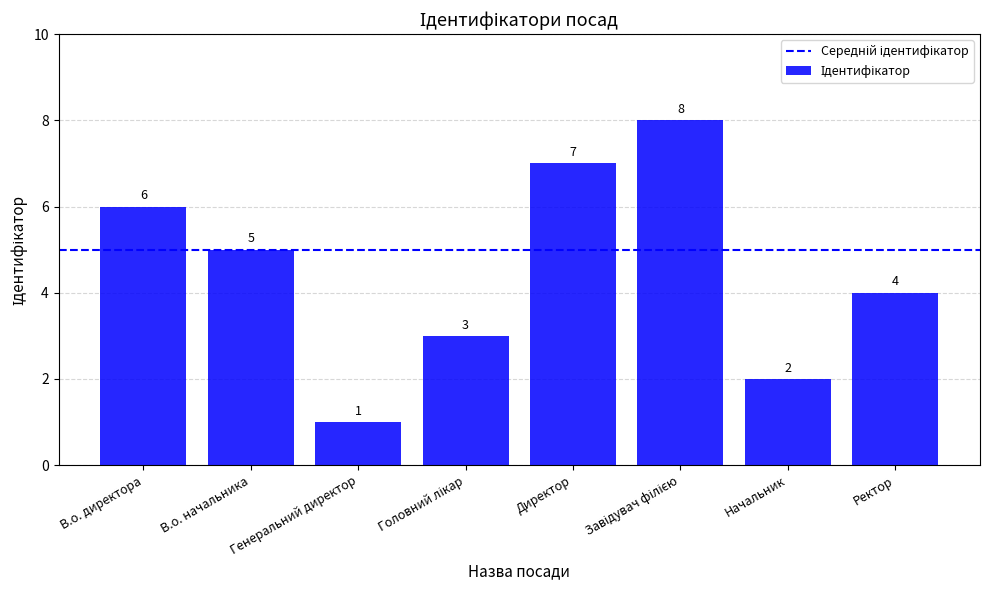

The chart shows a value of 2 at Генеральний директор. True or false?

False